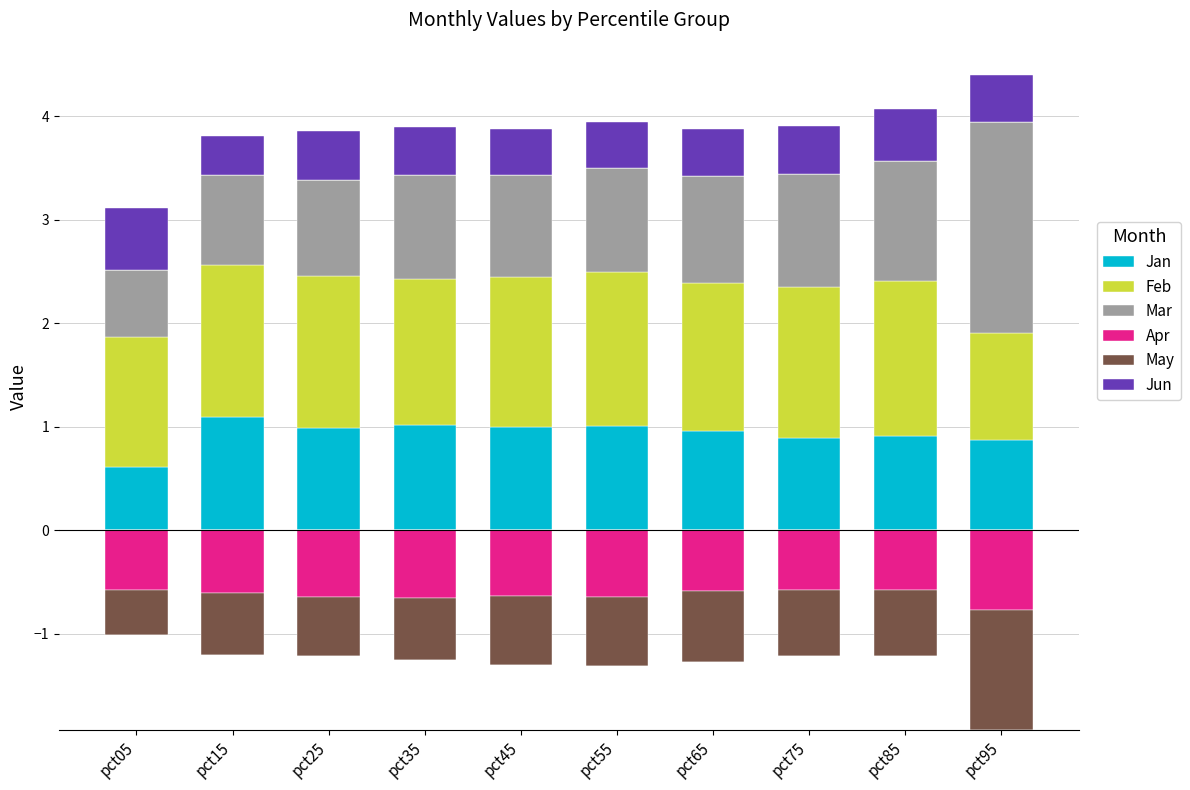

What is the sum of all Jan values?

9.4